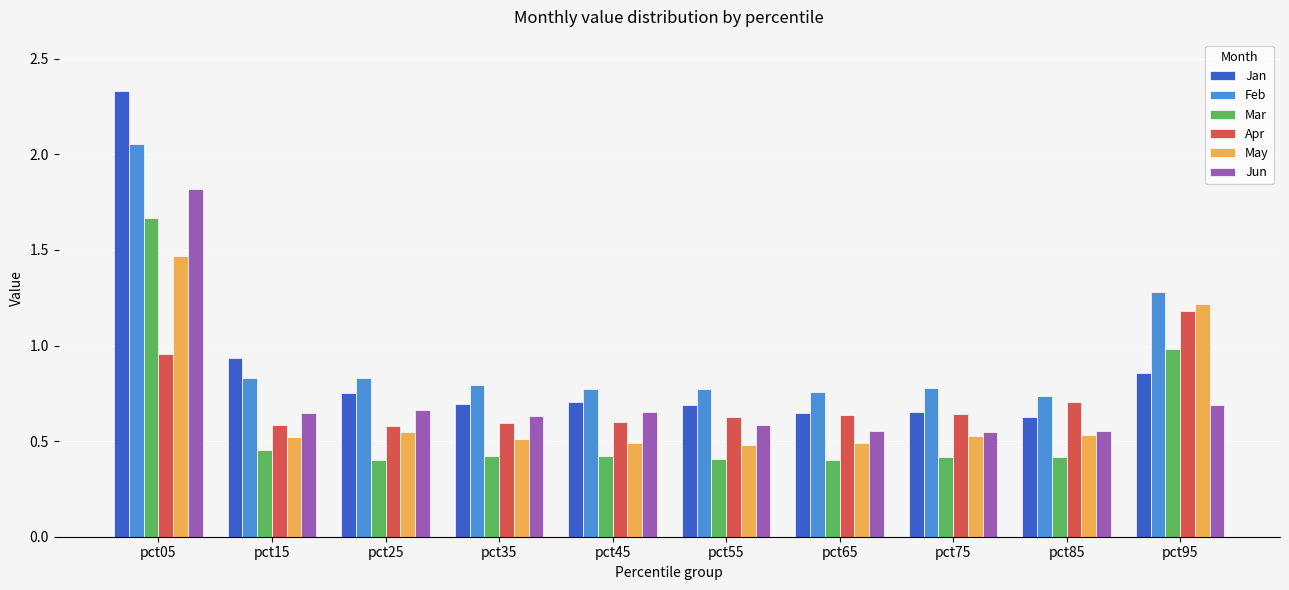

Which series has the largest total across all categories?

Feb